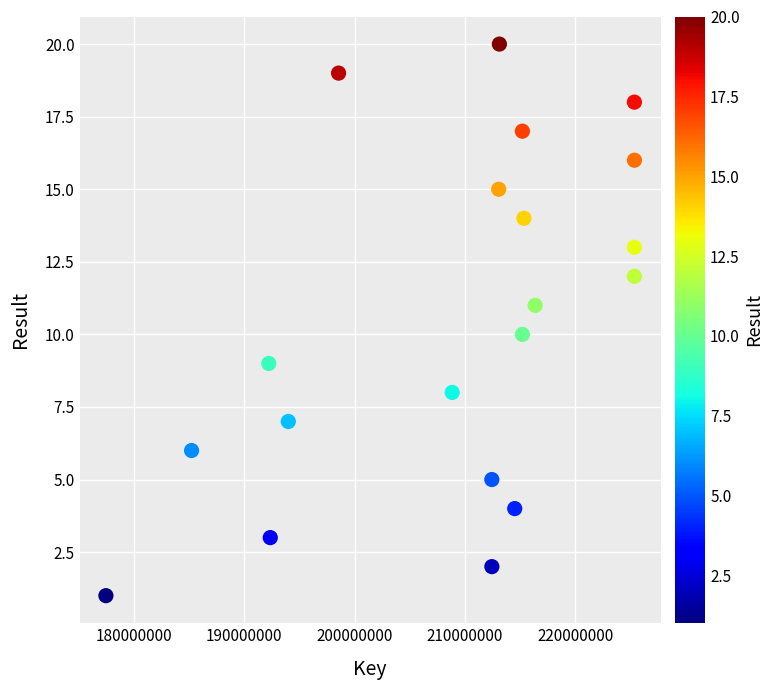

What is the range of X values (max minus min)?

47861312